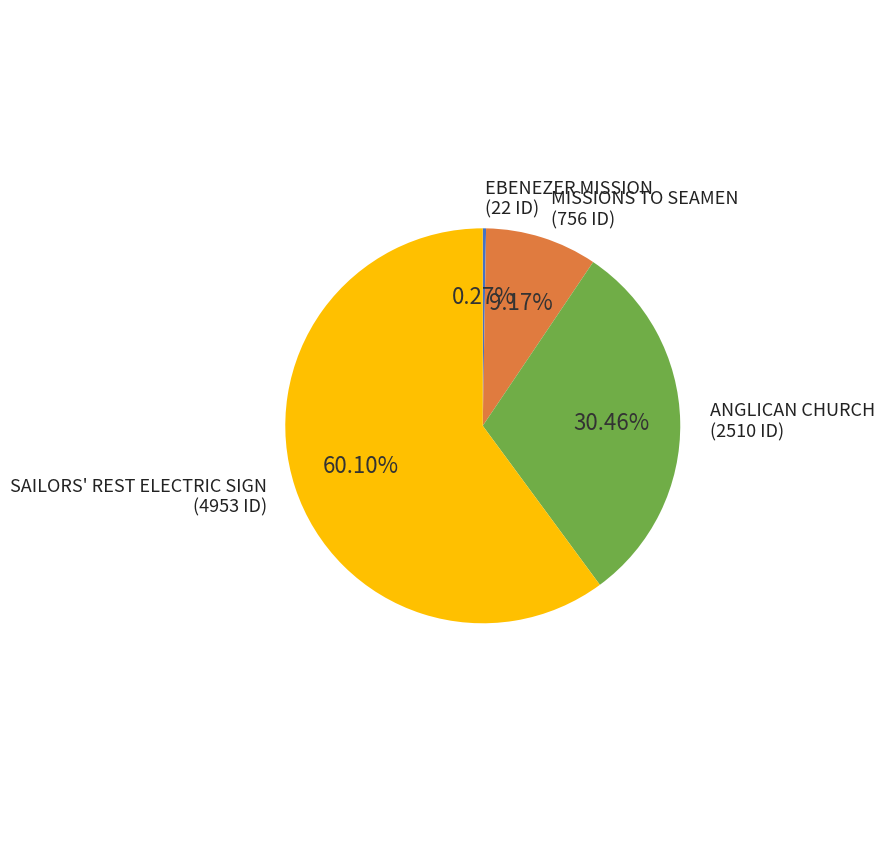

Is there any slice that represents more than half of the pie?

Yes